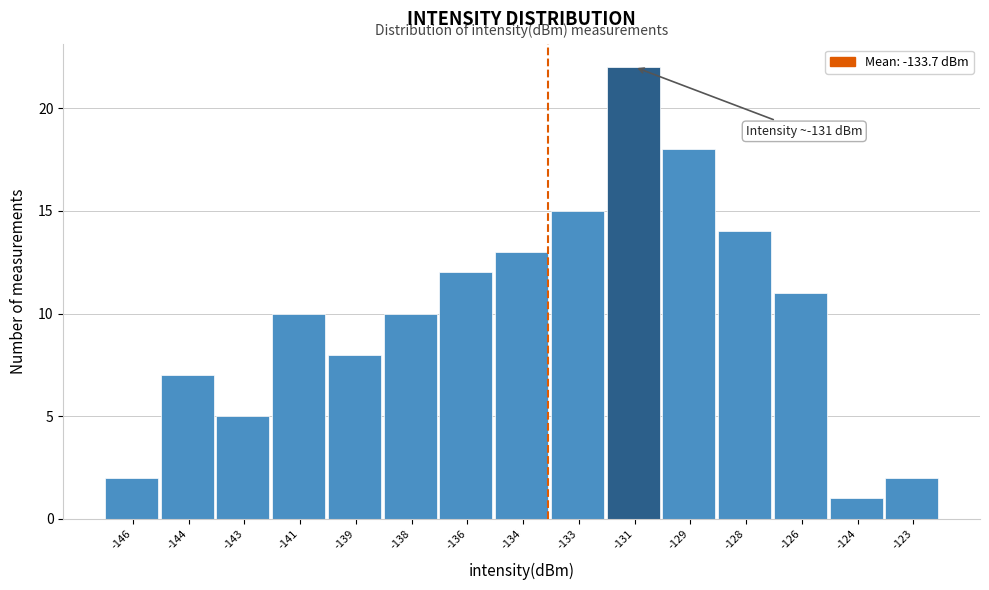

Reading left to right, list all the values displayed in this chart.

2	7	5	10	8	10	12	13	15	22	18	14	11	1	2